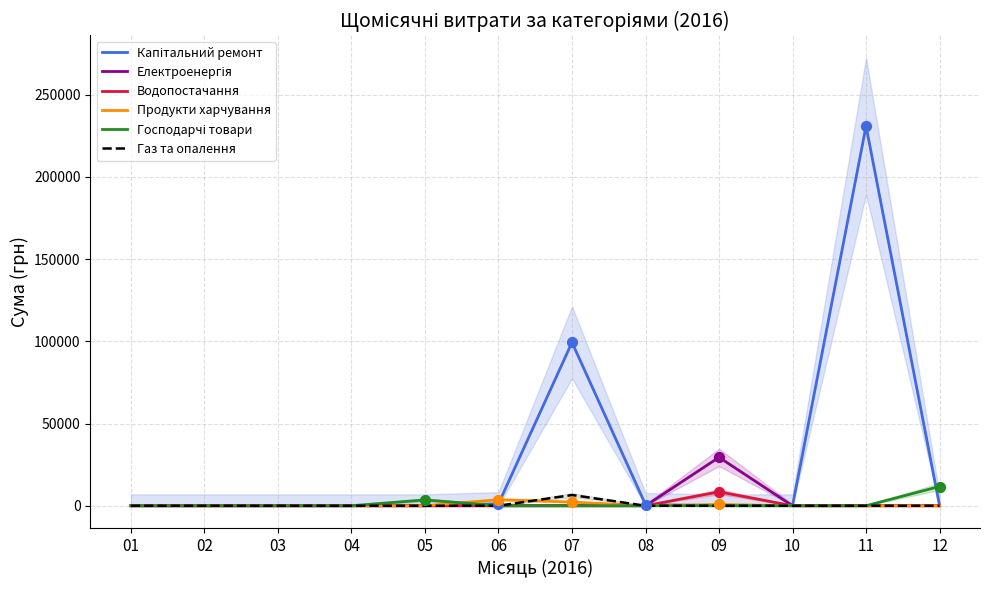

At which category is the sum across all series the highest?

11